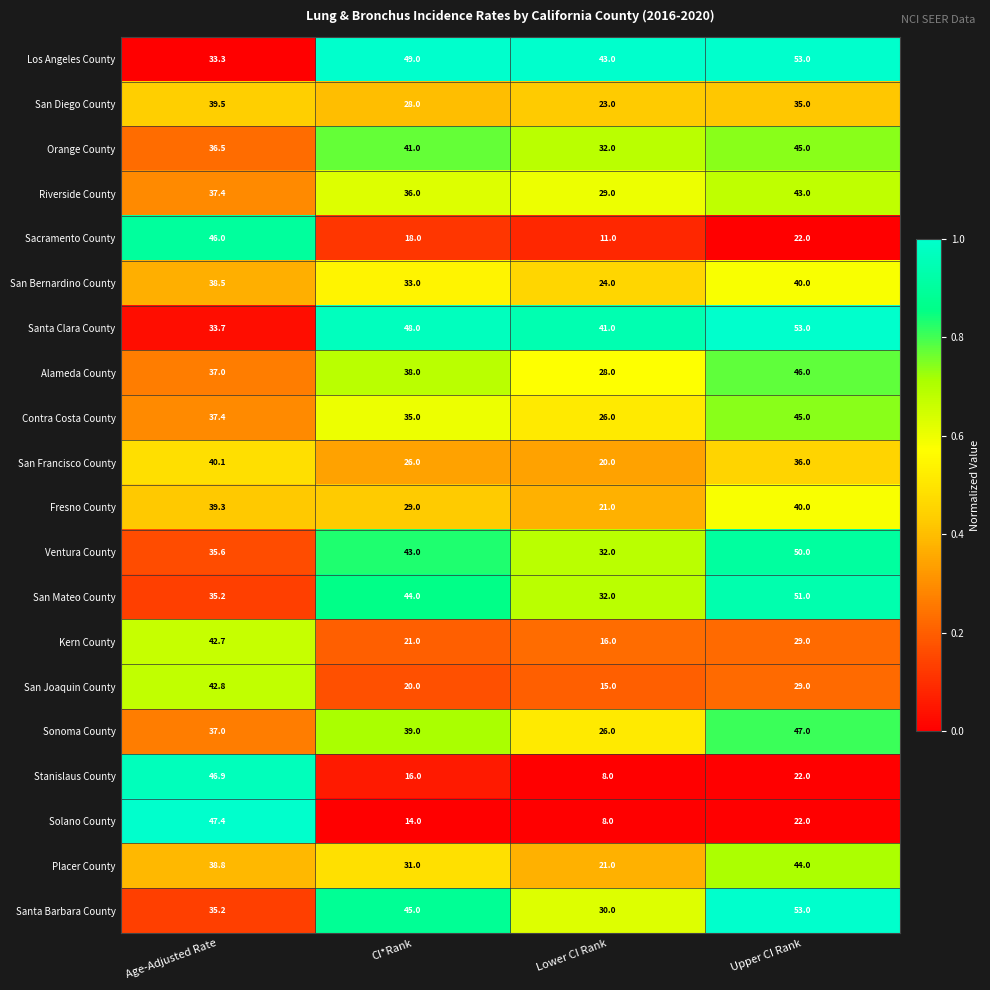

List the labels in order of Solano County value, smallest first.

Lower CI Rank, CI*Rank, Upper CI Rank, Age-Adjusted Rate